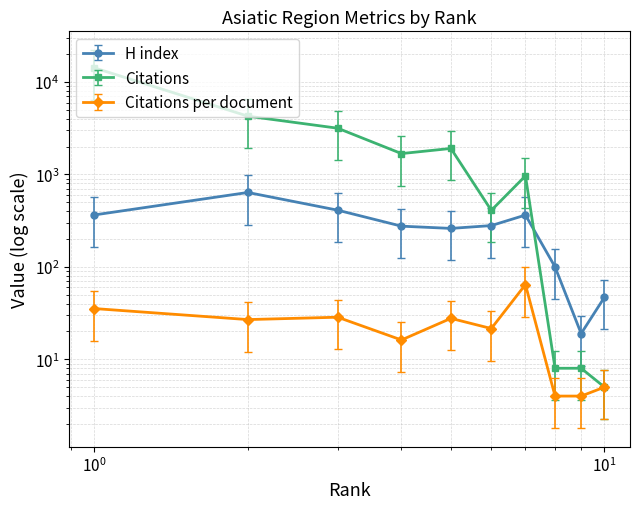

What are all the series names shown in the legend?

H index, Citations, Citations per document